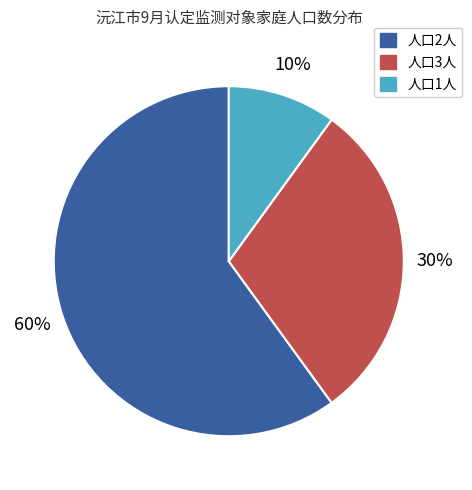

To the nearest percent, what is the average slice percentage?

33%